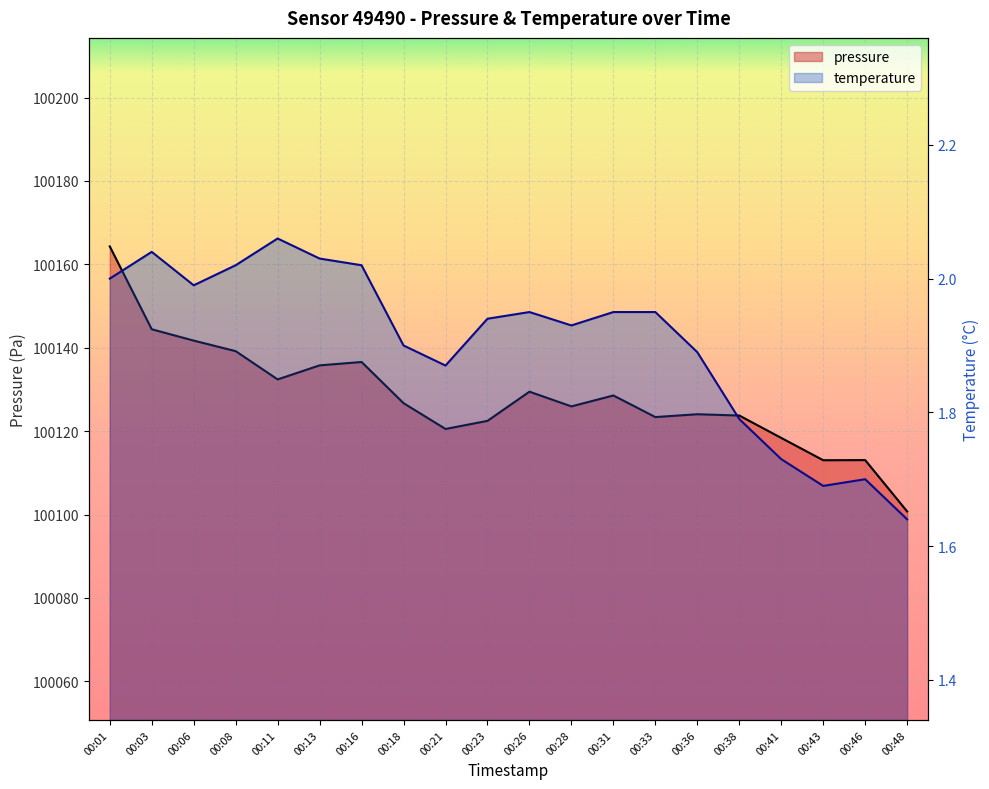

What is the minimum value for temperature?

1.6